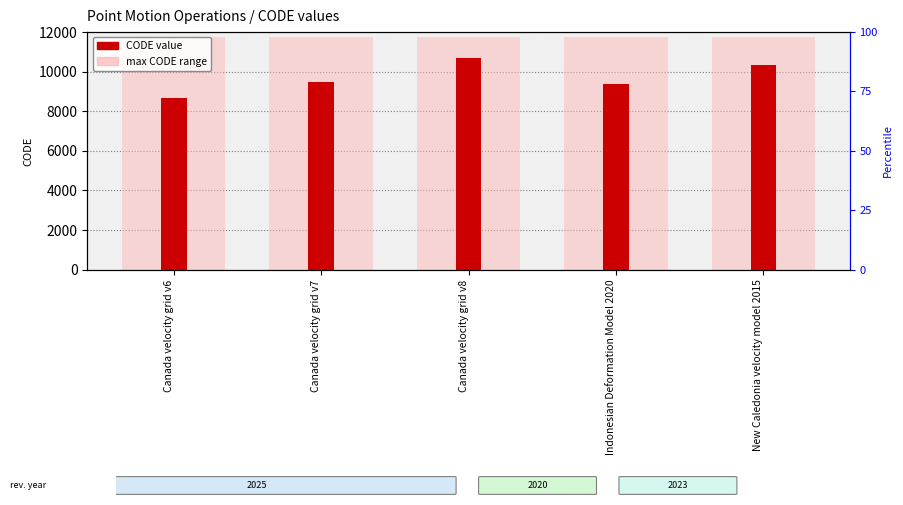

True or false: the data shows 8676 at Canada velocity grid v6.

True